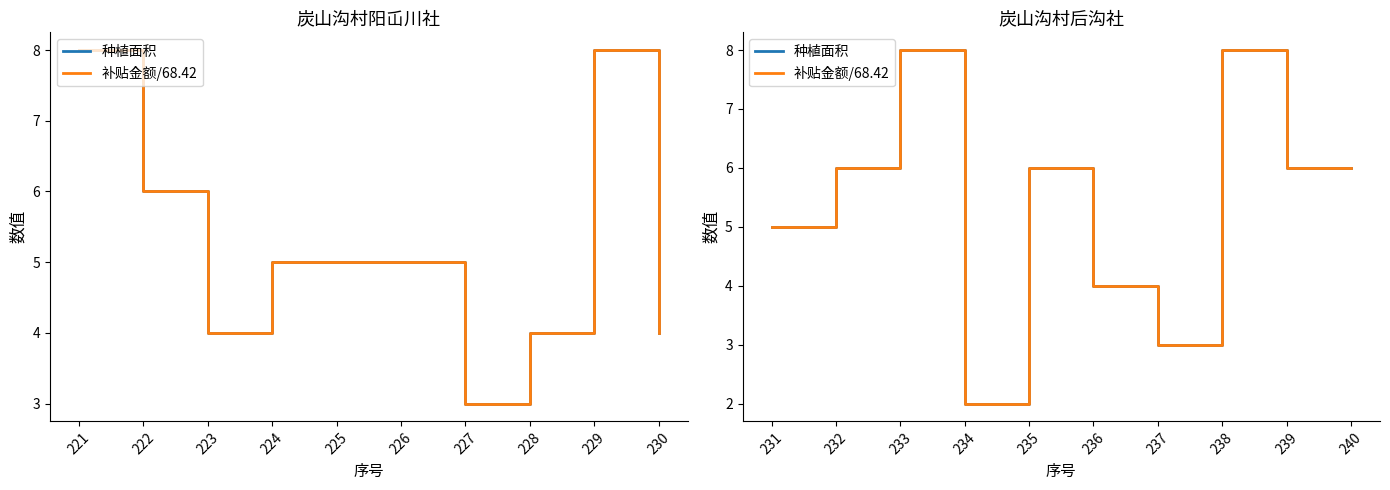

True or false: 补贴金额/68.42 and 种植面积 intersect in this chart.

False